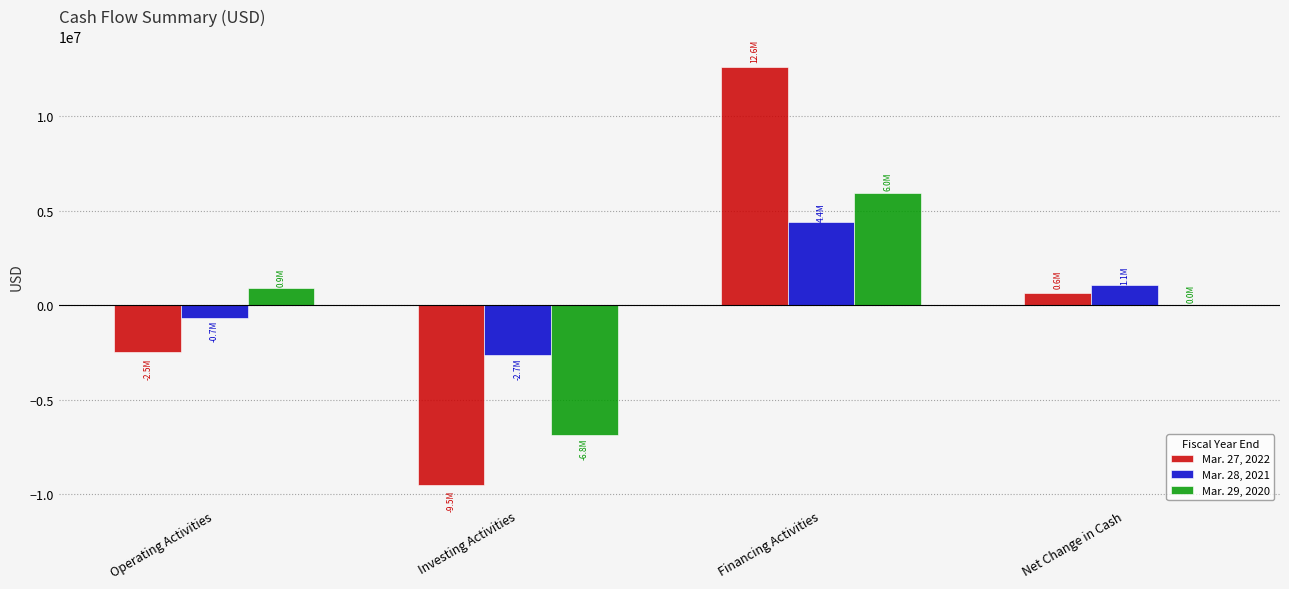

What is the sum of the Mar. 27, 2022 values at Net Change in Cash and Operating Activities?

-1851800